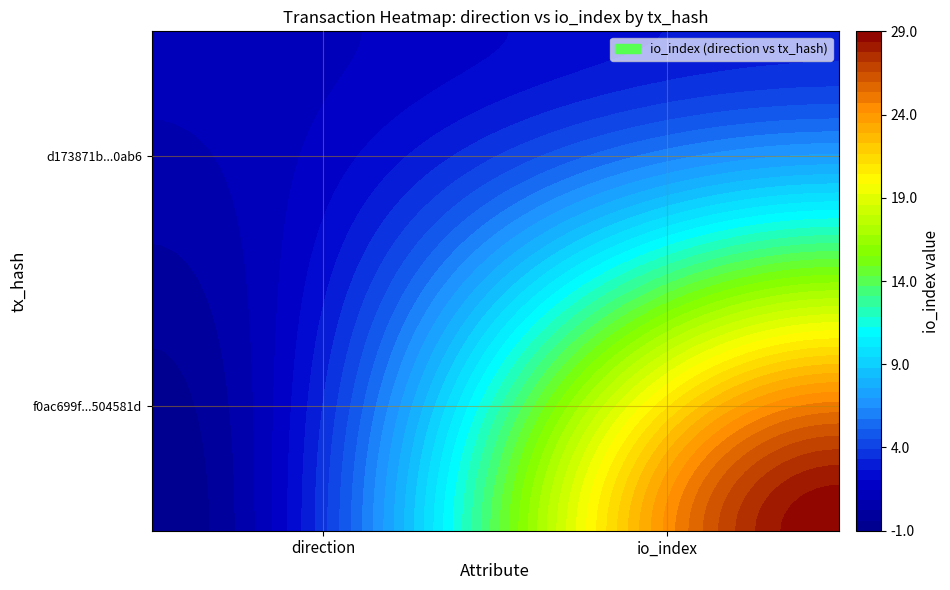

Which series has the largest range (max minus min)?

f0ac699f9c9abd58b599d453e5f68d8c504581d